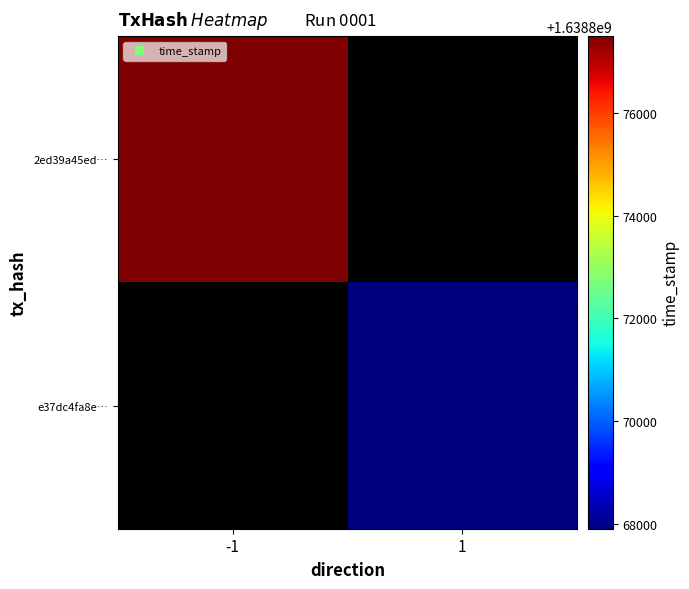

True or false: e37dc4fa8e… has a value of 1638867902.0 at 1.

True